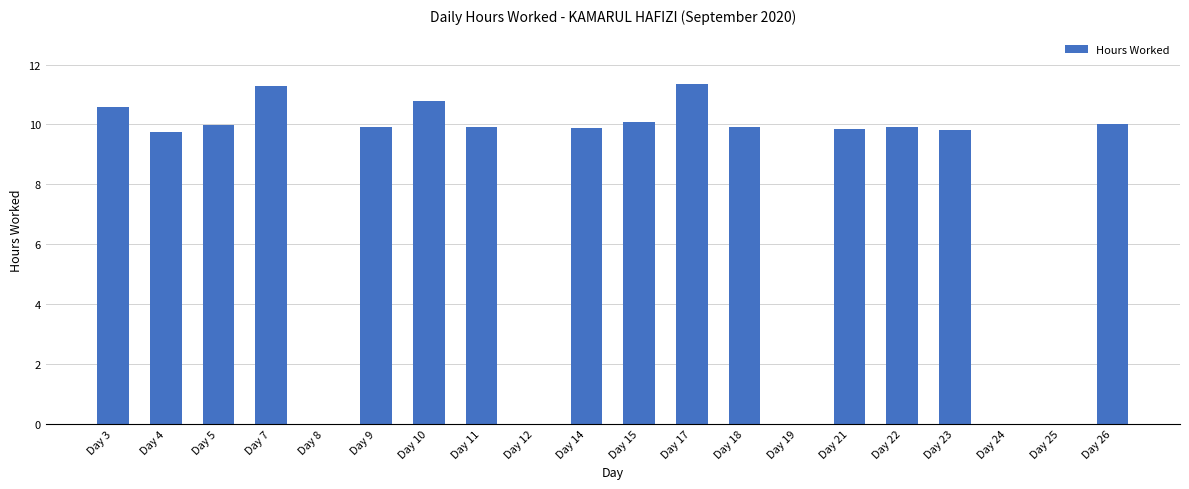

What is the maximum value shown in the chart?

11.4